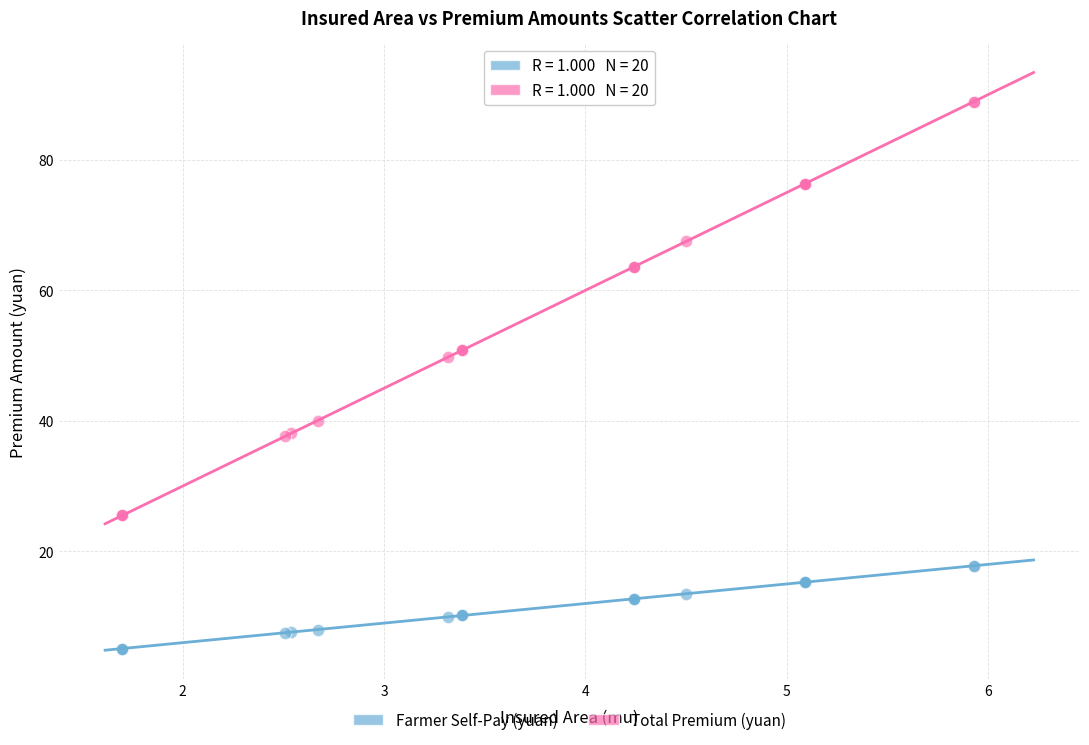

Which series contains the lowest Y value?

Farmer Self-Pay (yuan)